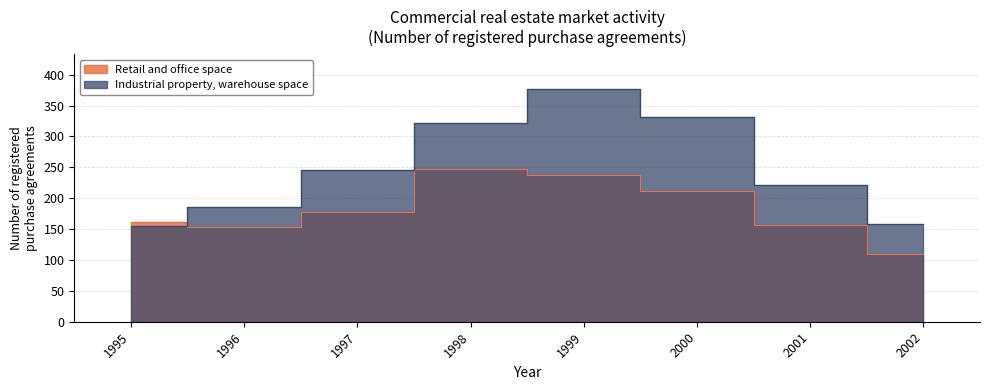

True or false: Industrial property, warehouse space and Retail and office space intersect in this chart.

True